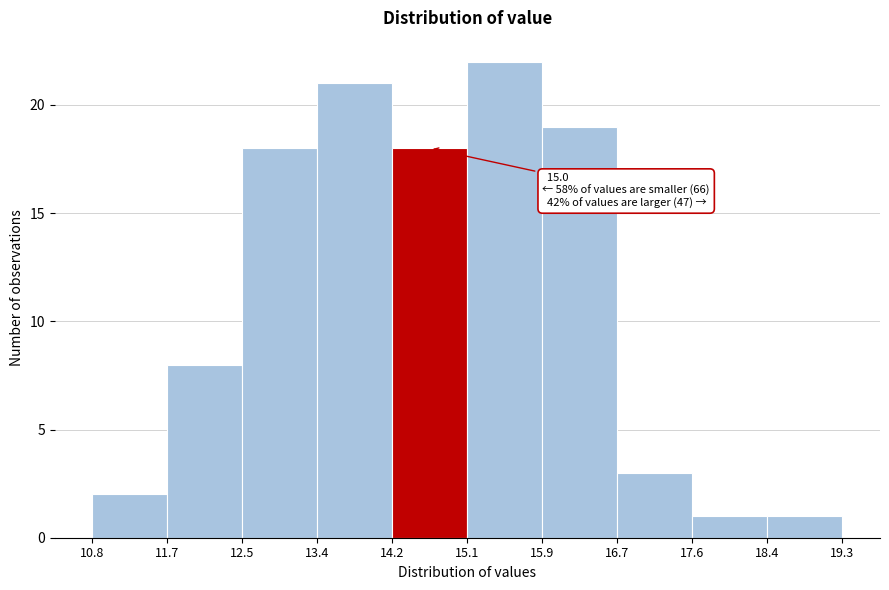

Which range on the x-axis has the tallest bar?

15.1 to 15.9